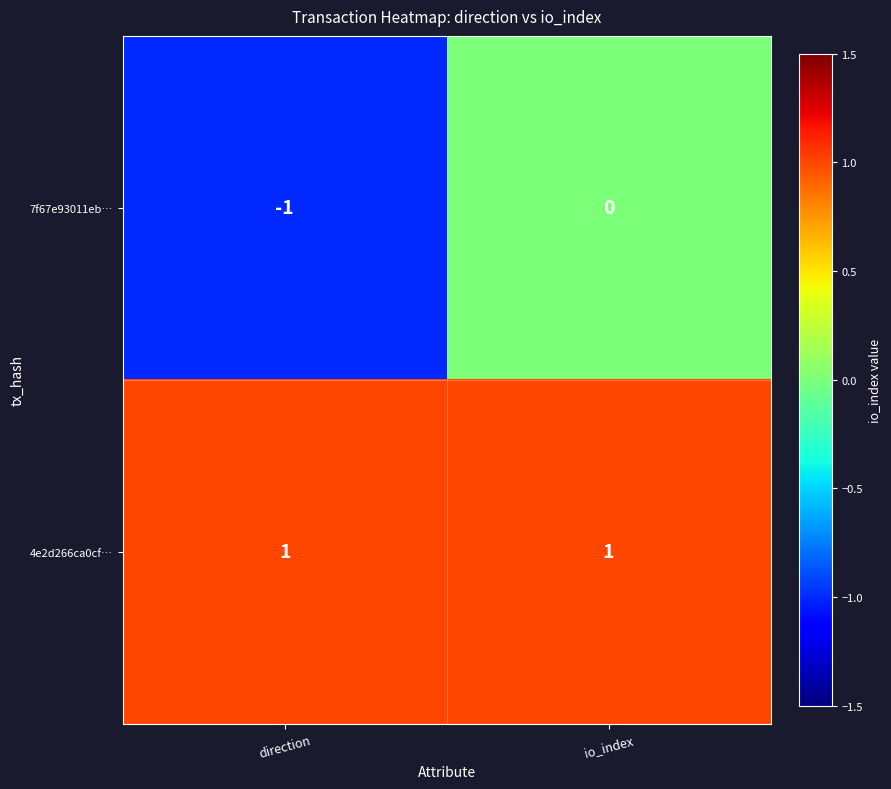

Is it true that 7f67e93011eb… equals -2 at direction?

False